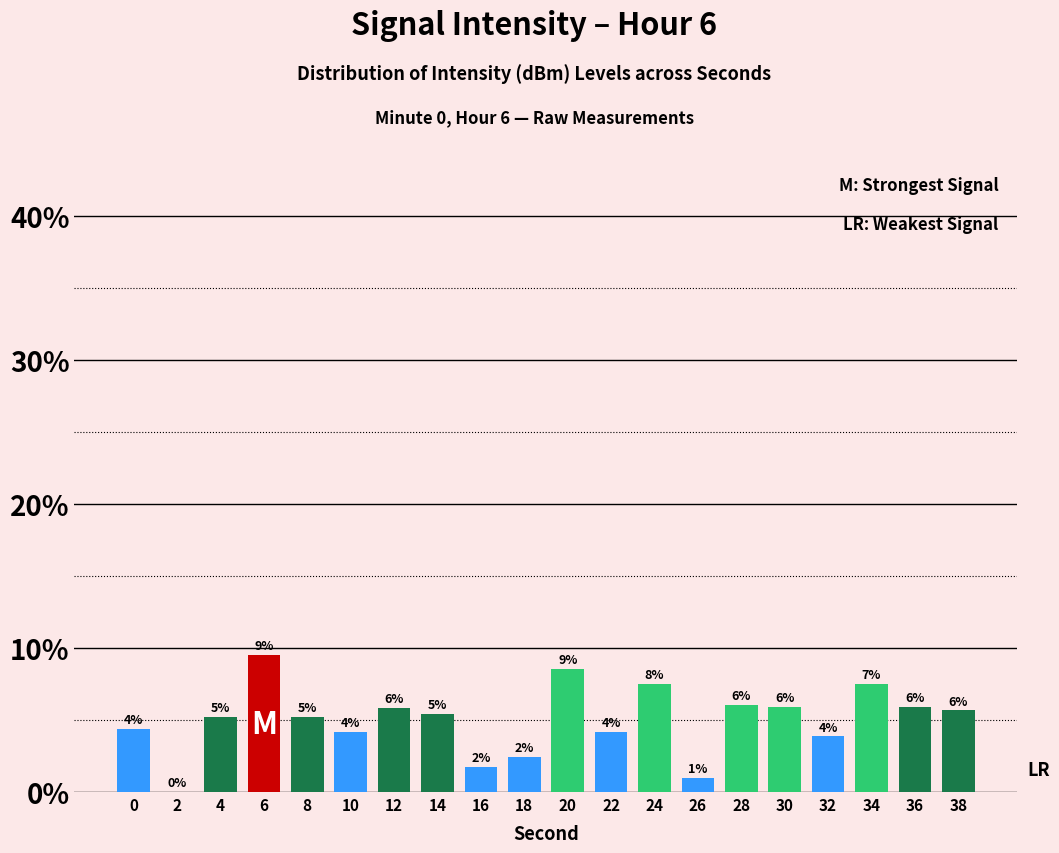

Which category has the lowest value across all series?

2